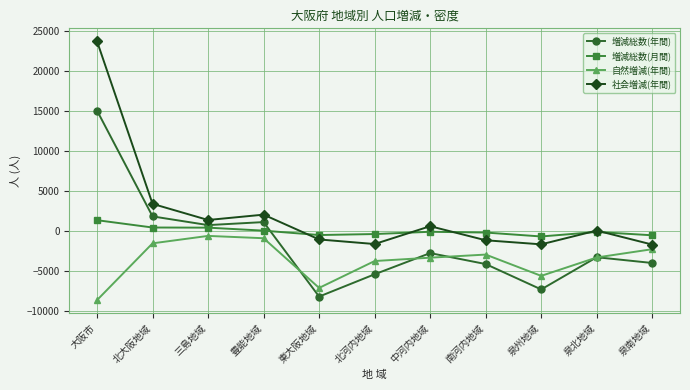

At which label does 増減総数(月間) reach its peak?

大阪市